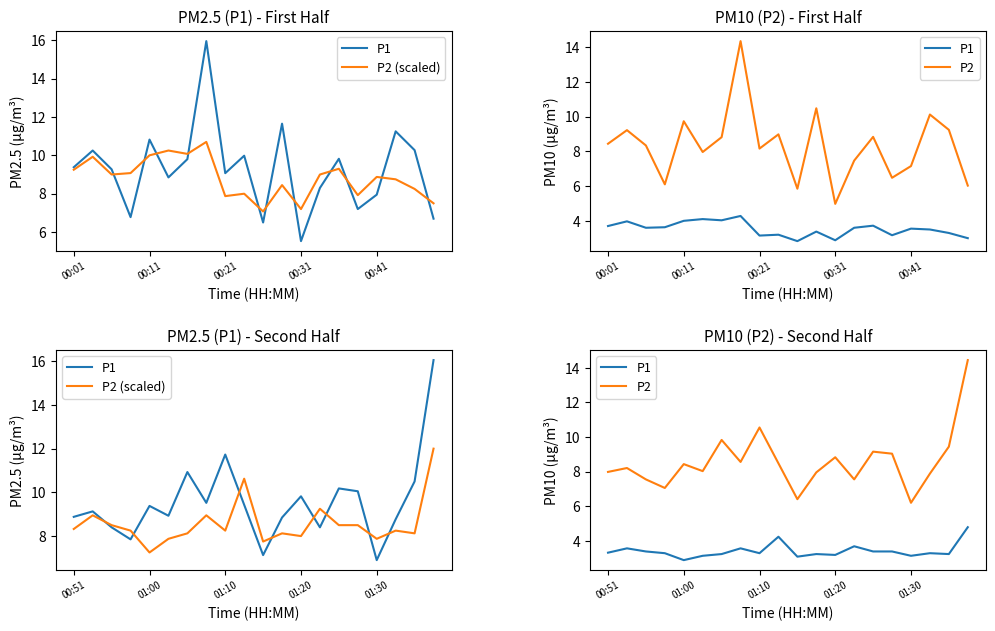

What is the difference between the maximum and minimum values in the P2 series?

8.2